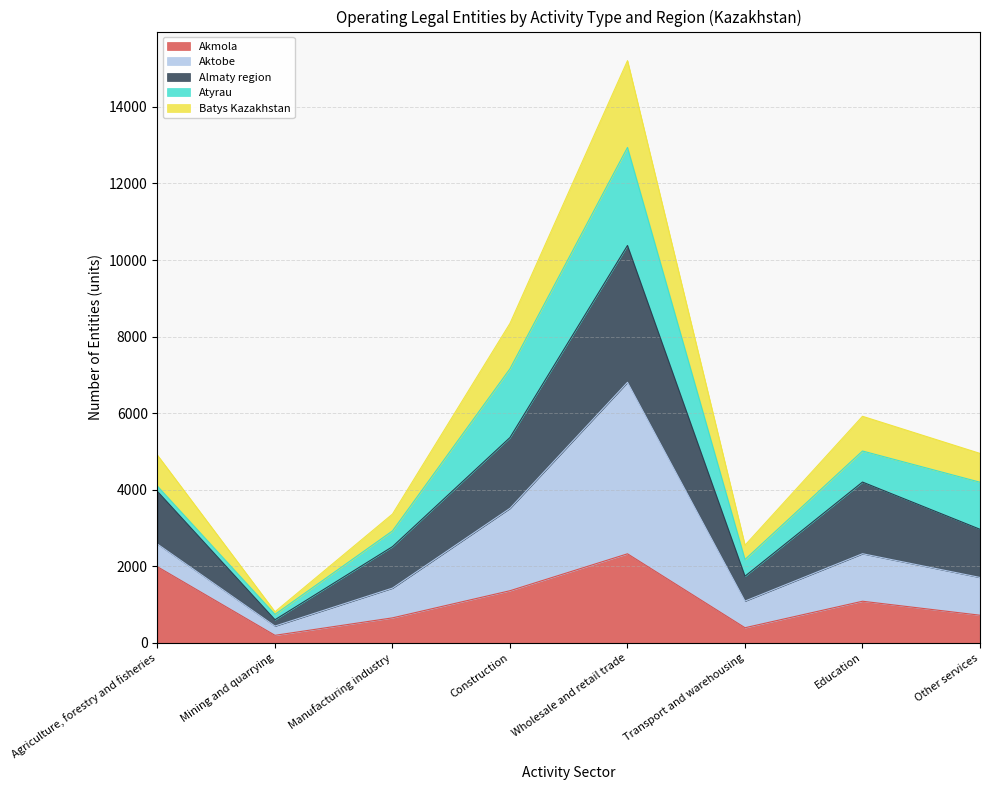

At which category is the sum across all series the highest?

Wholesale and retail trade